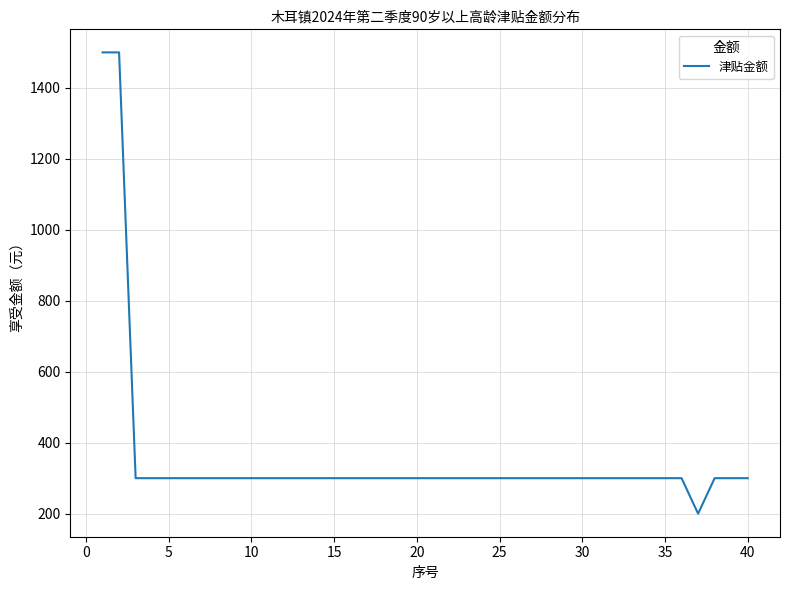

What is the greatest value displayed?

1500